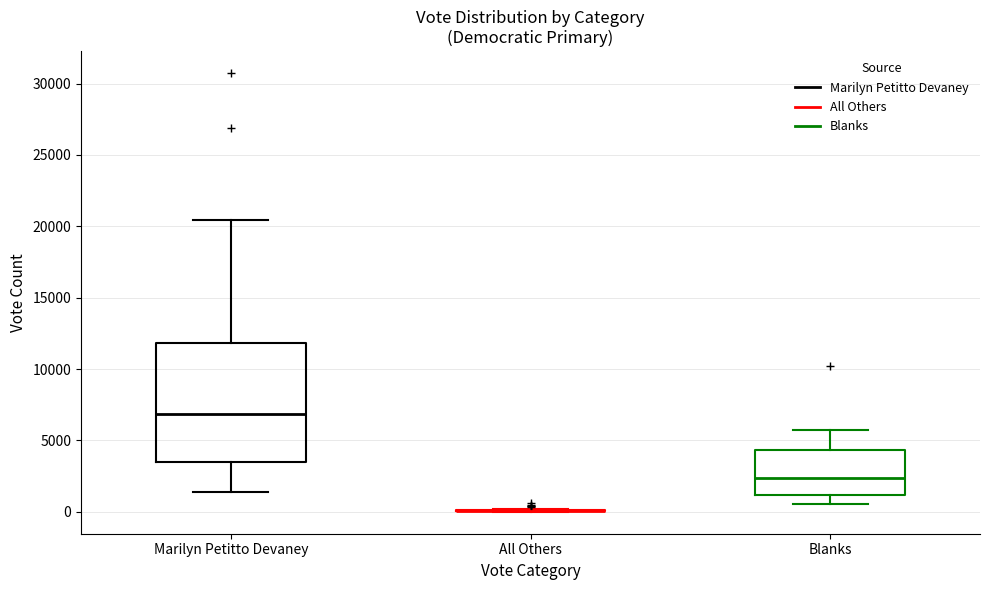

Comparing the boxes themselves (not the whiskers), which one is the tallest?

Marilyn Petitto Devaney